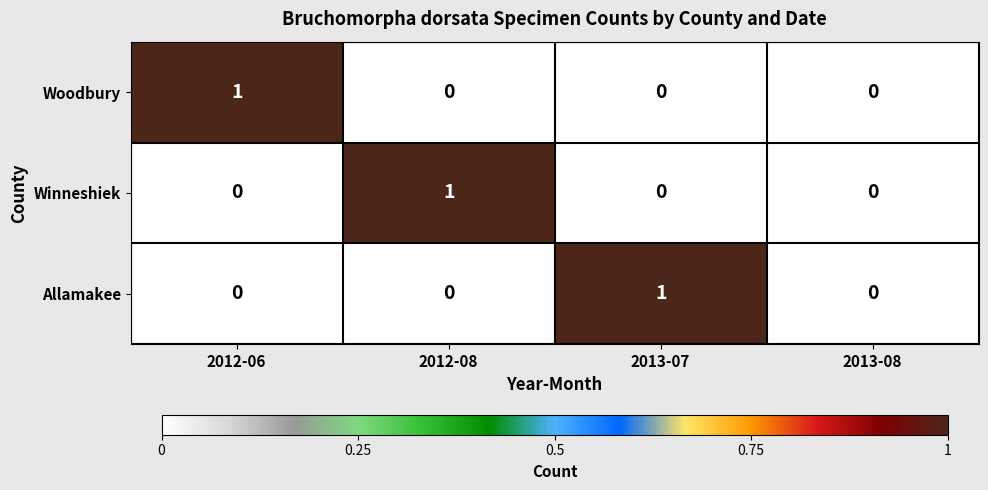

The value of Allamakee at 2012-08 is 0. True or false?

True